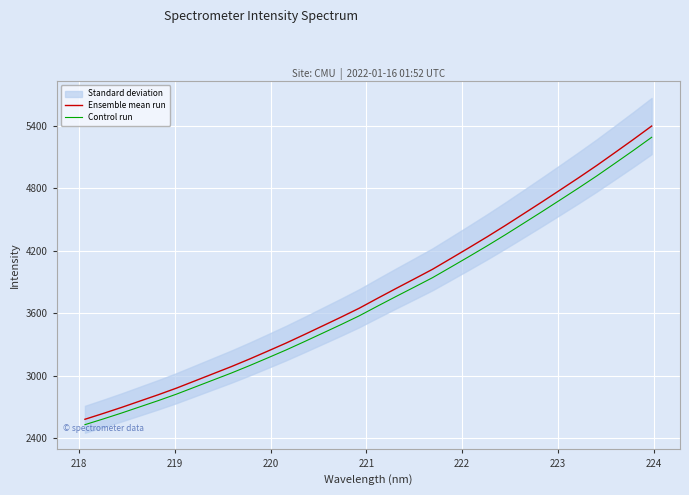

What is the lowest value of the Control run series?

2532.0